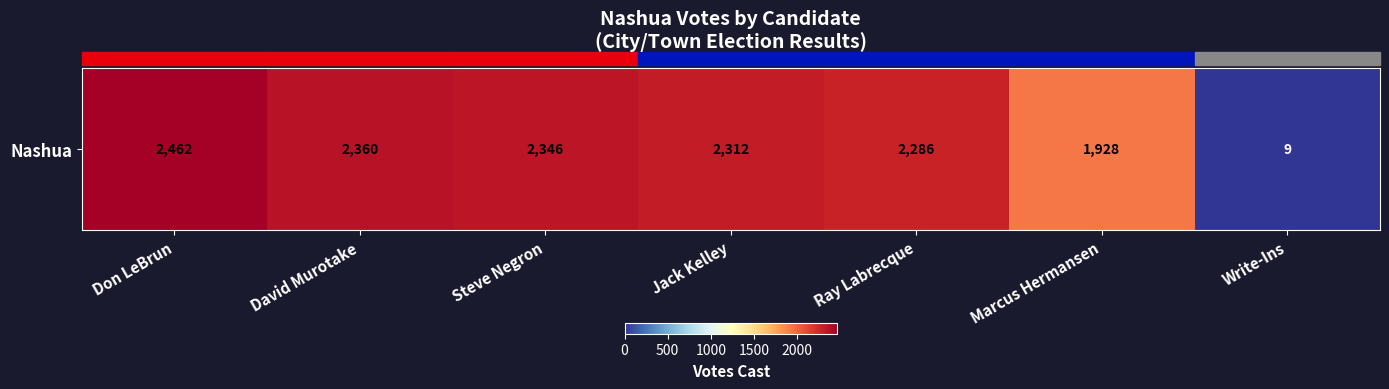

List the labels in order of value, smallest first.

Write-Ins, Marcus Hermansen, Ray Labrecque, Jack Kelley, Steve Negron, David Murotake, Don LeBrun